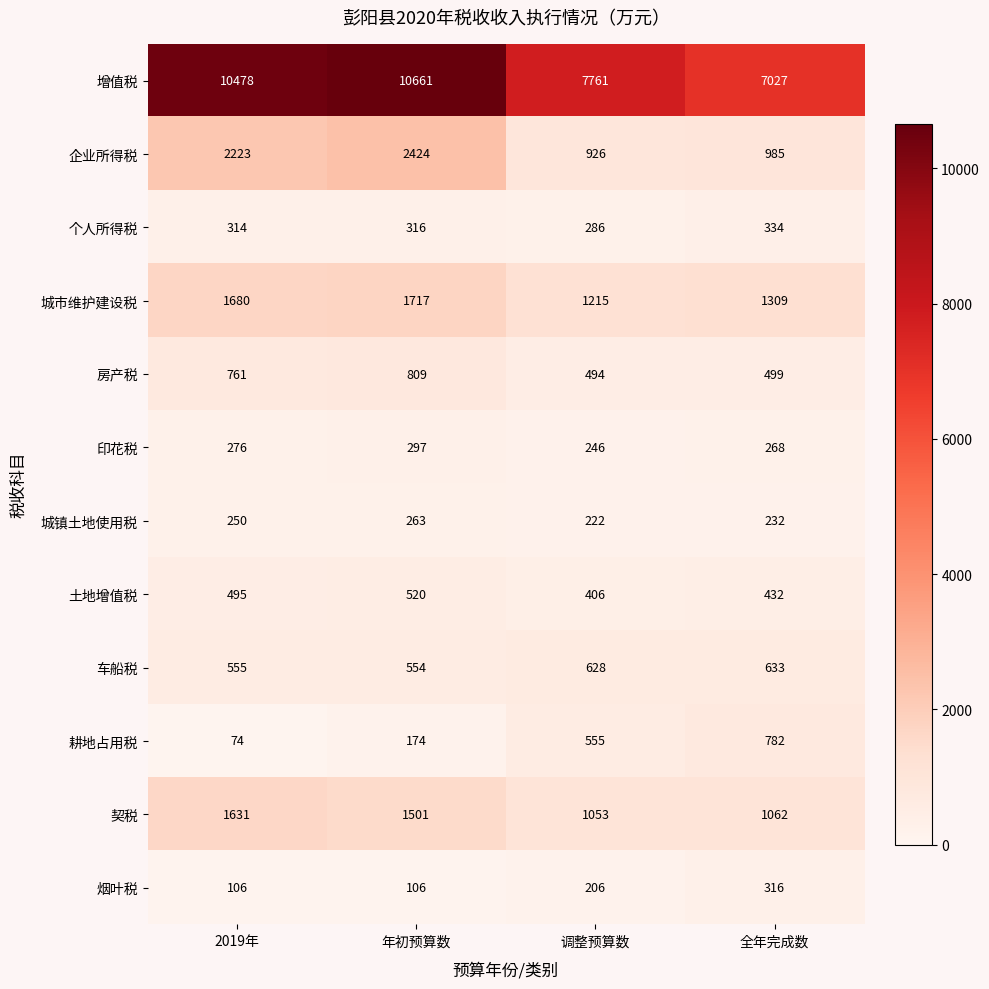

Which series has the largest range (max minus min)?

增值税